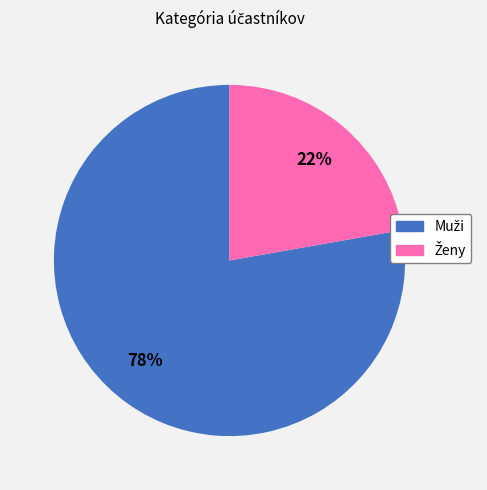

To the nearest percent, what is the average slice percentage?

50%